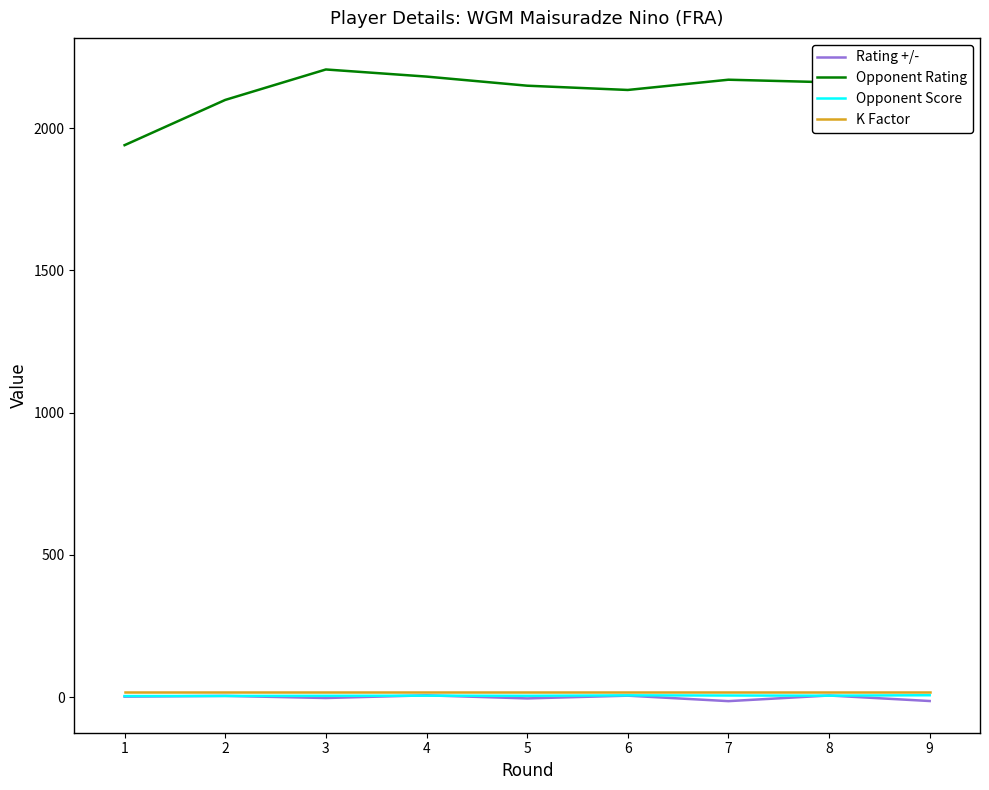

True or false: Opponent Rating and Opponent Score intersect in this chart.

False